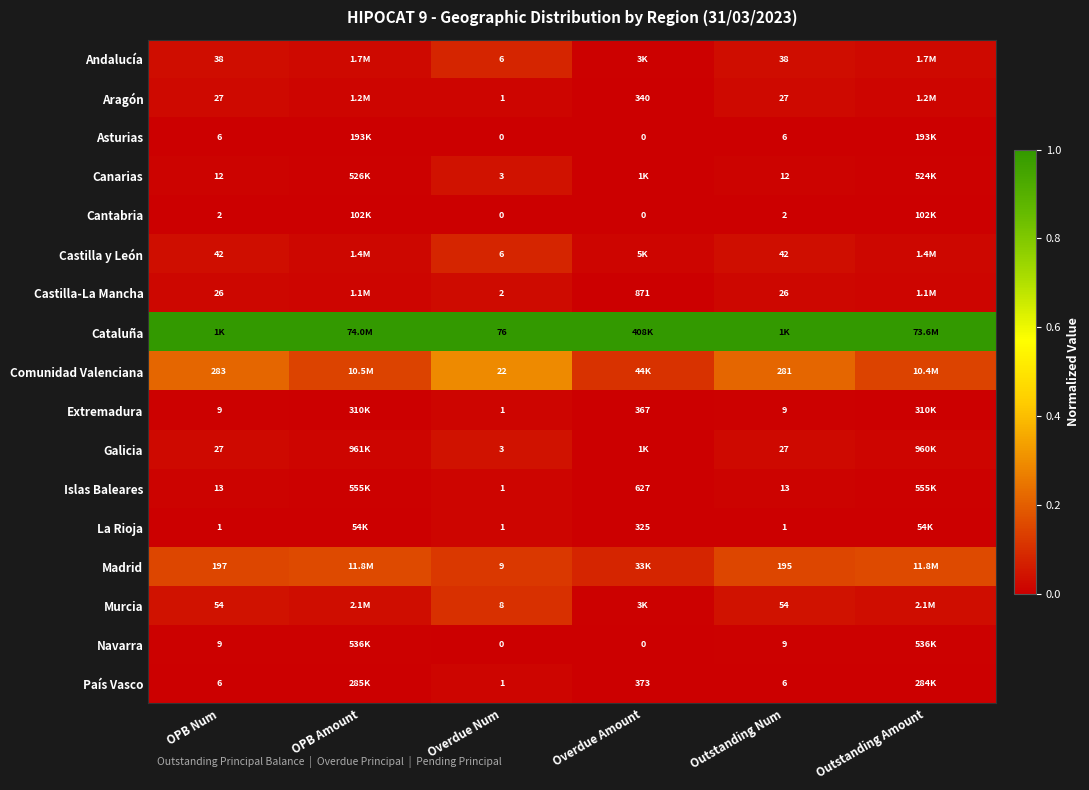

Is the value of Extremadura at Overdue Amount greater than the value of Madrid at Outstanding Num?

Yes